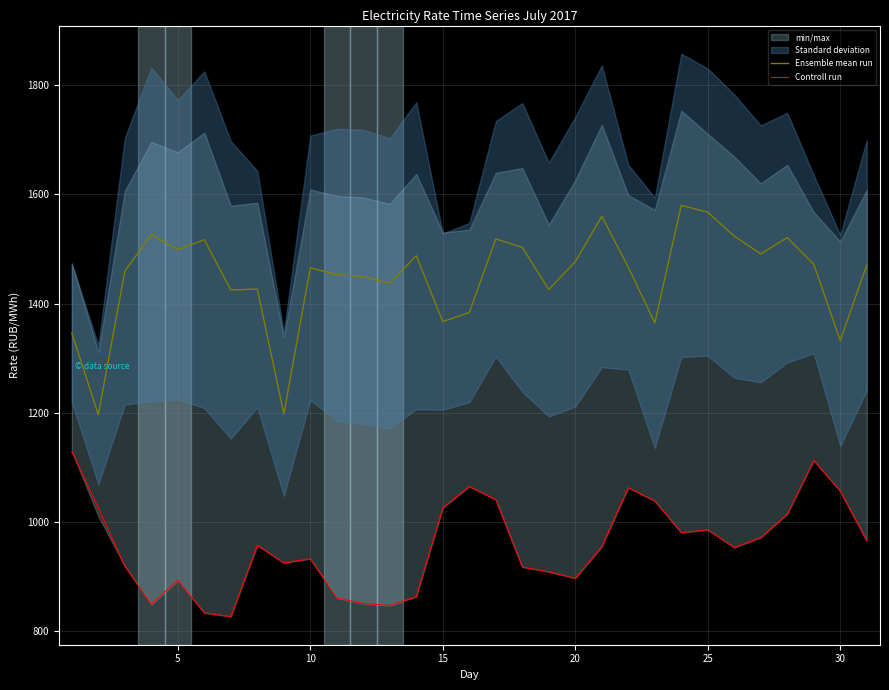

What is the highest value of the Controll run series?

1128.7